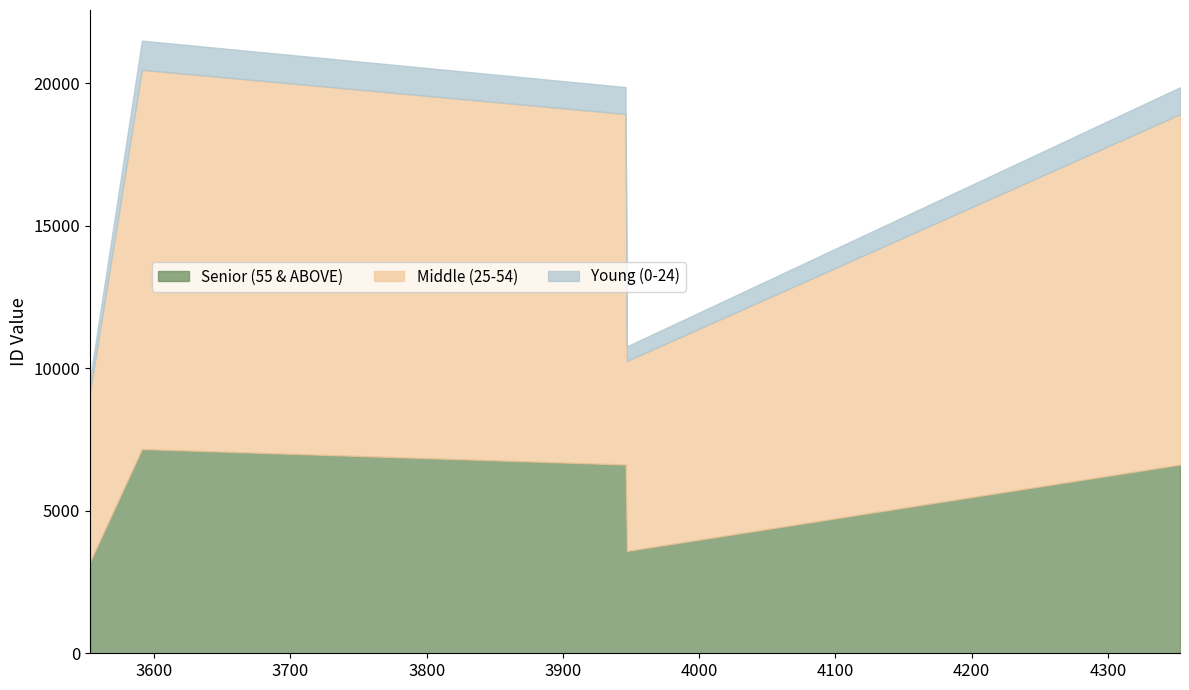

At which label does work_id first exceed 3946?

3947